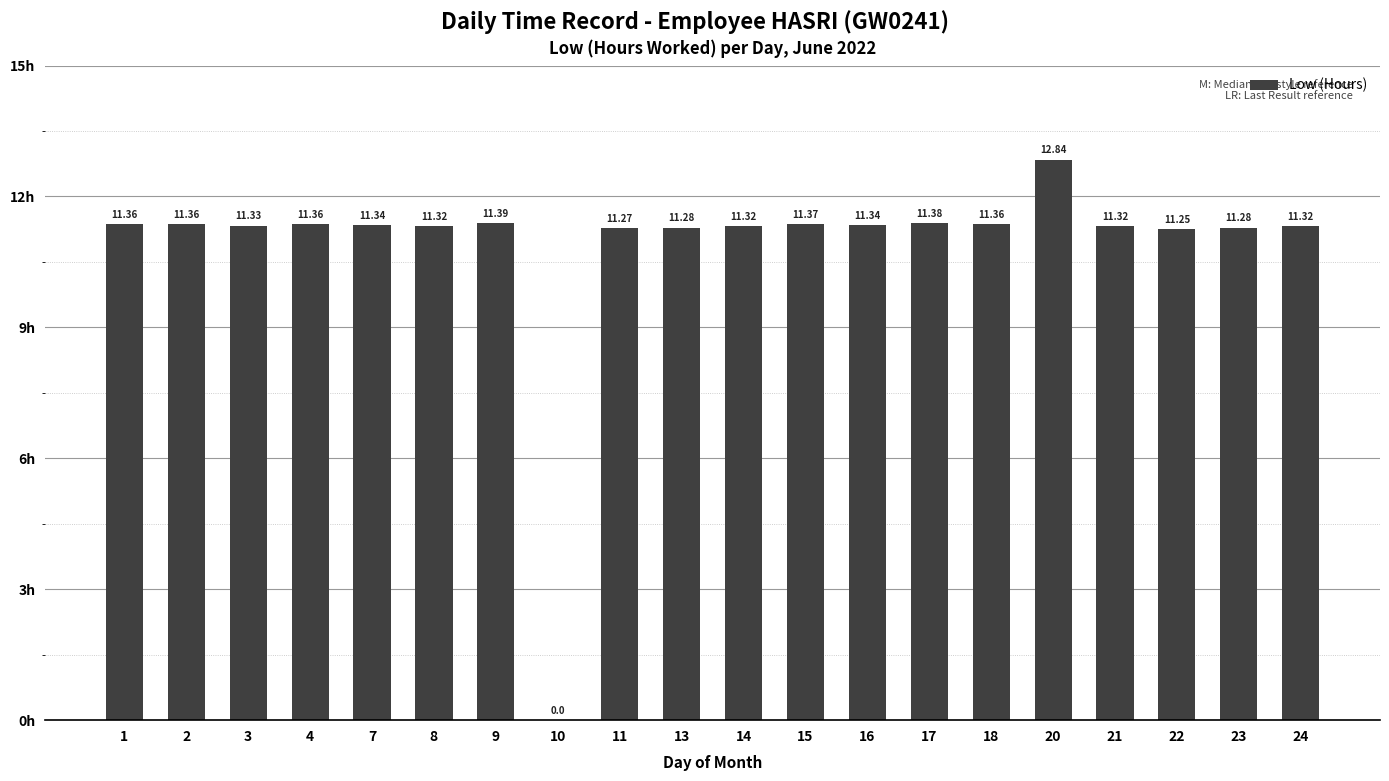

Between 22 and 18, which is larger?

18